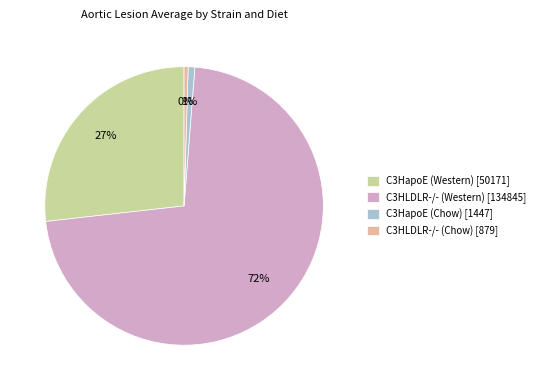

Which category has the biggest portion of the pie?

C3HLDLR-/- (Western) [134845]